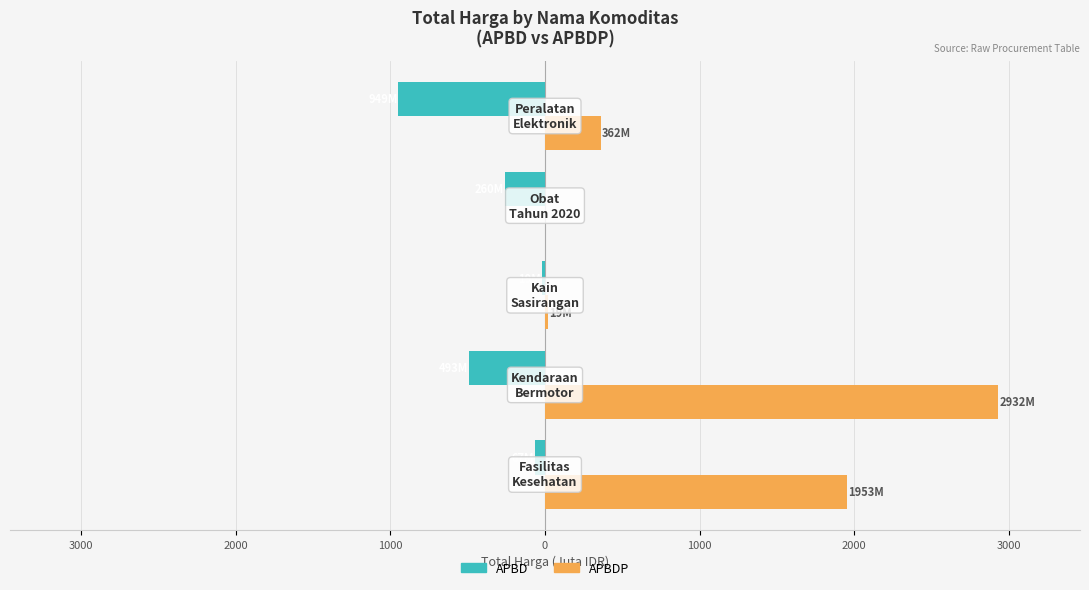

What are all the series names shown in the legend?

APBD, APBDP